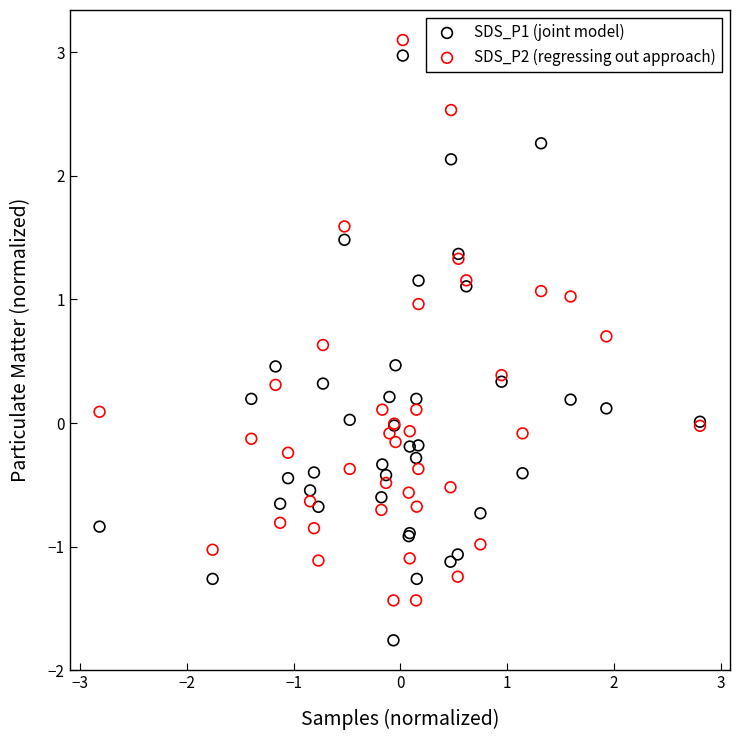

What is the X range (max minus min) for the scatter plot?

5.6